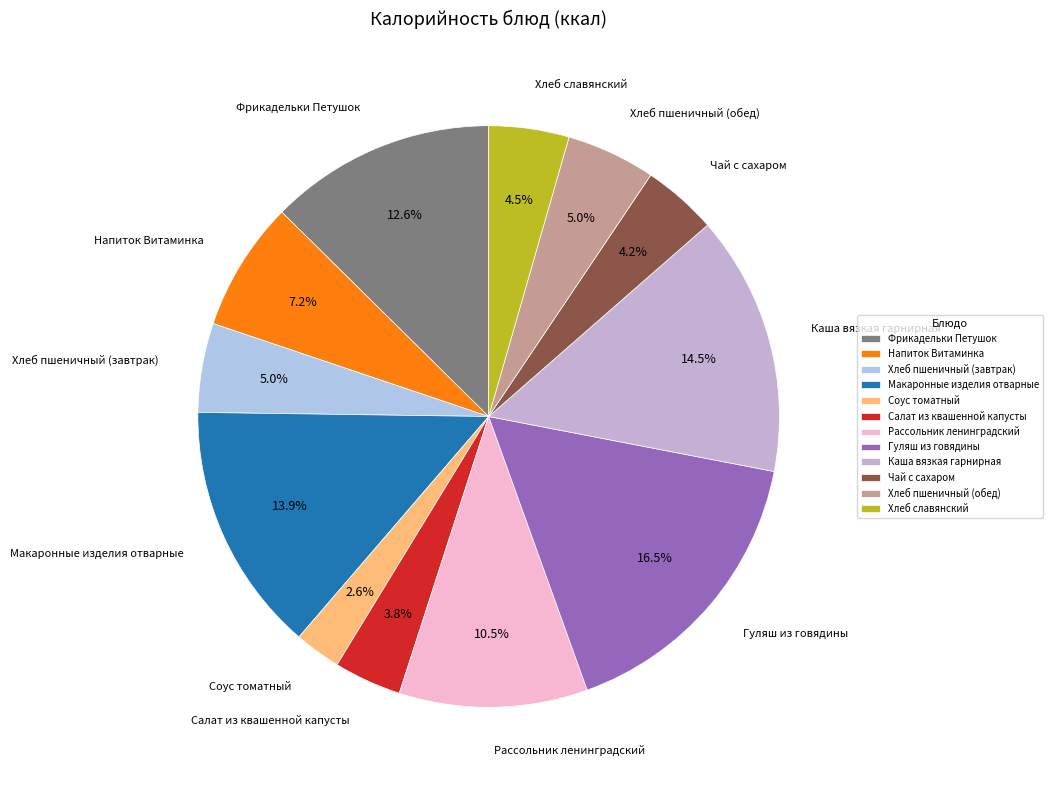

Is there a majority slice in this chart?

No